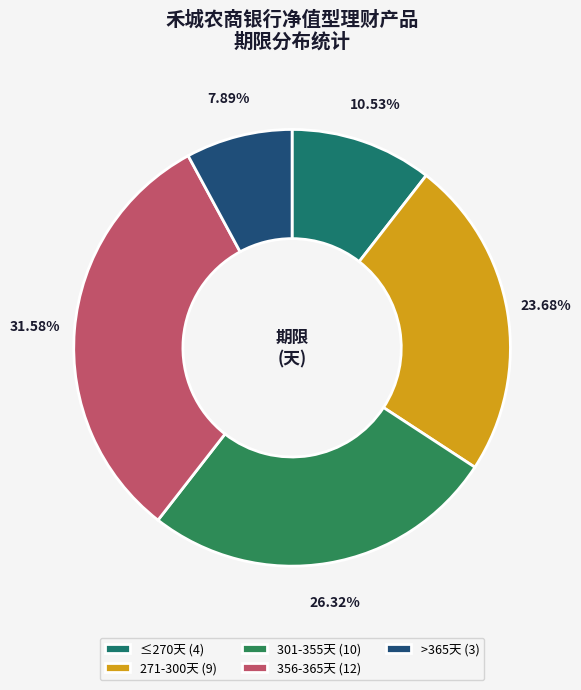

How many segments does this pie chart have?

5